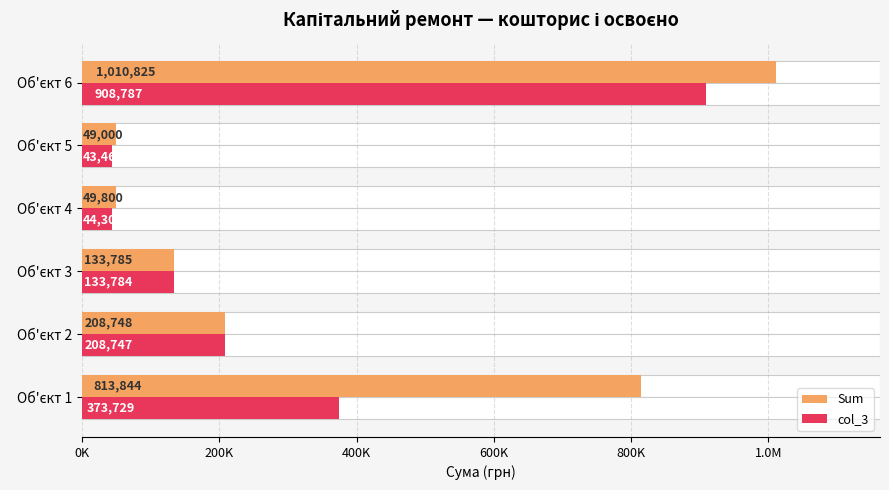

Which series has the largest range (max minus min)?

Sum